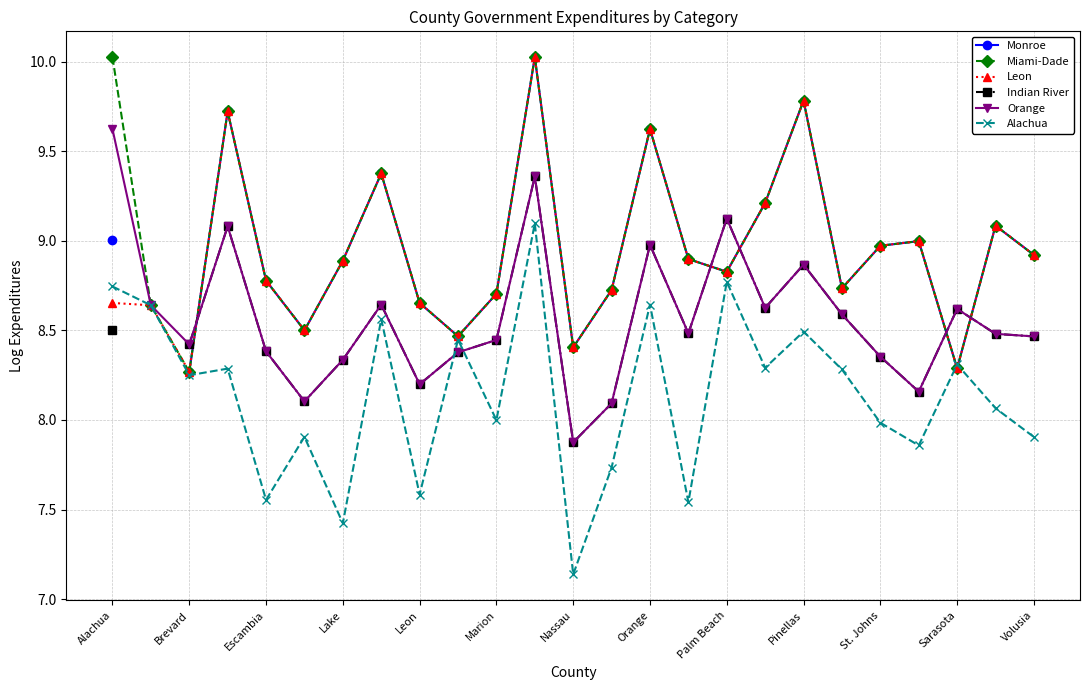

The Leon series shows 4.0 at 23. True or false?

False